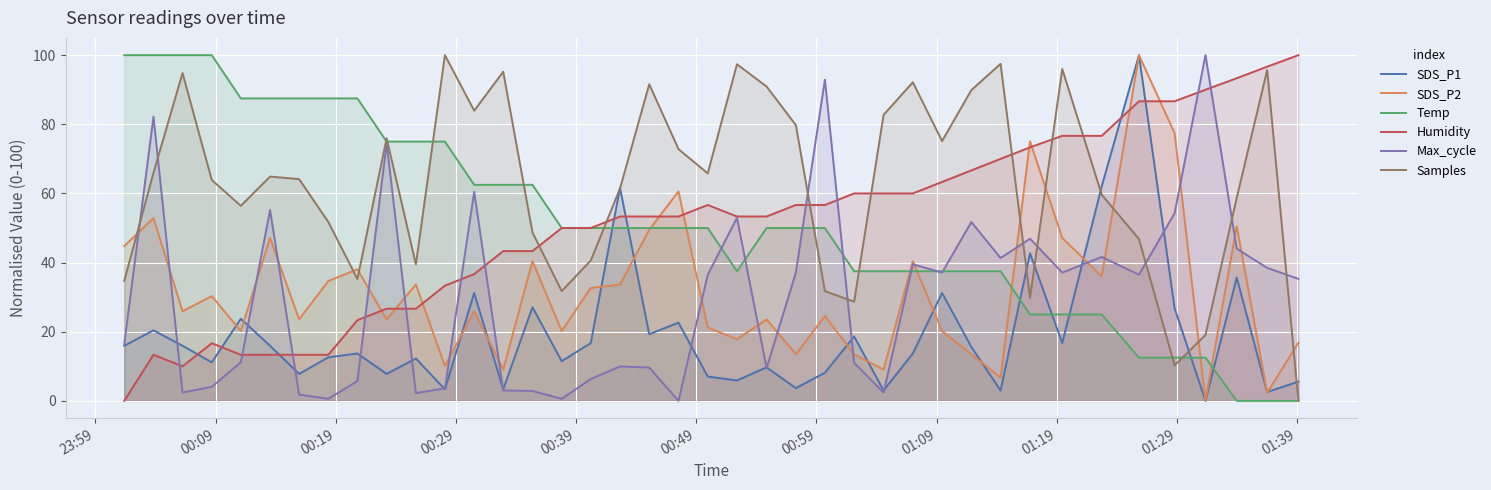

In SDS_P1, how many points are lower than both neighbors (excluding endpoints)?

14